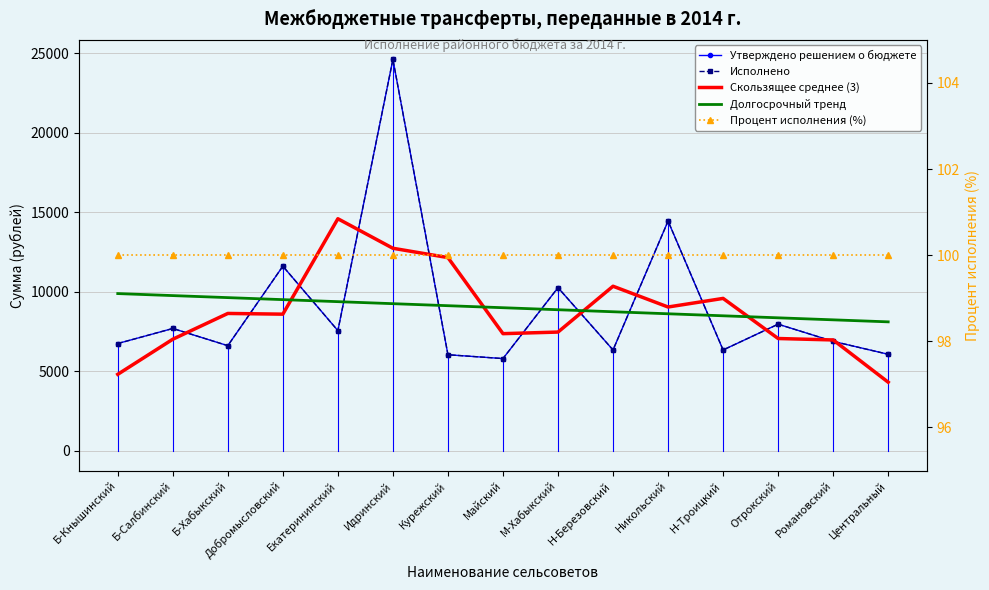

What is the label of the 9th point from the right?

Курежский